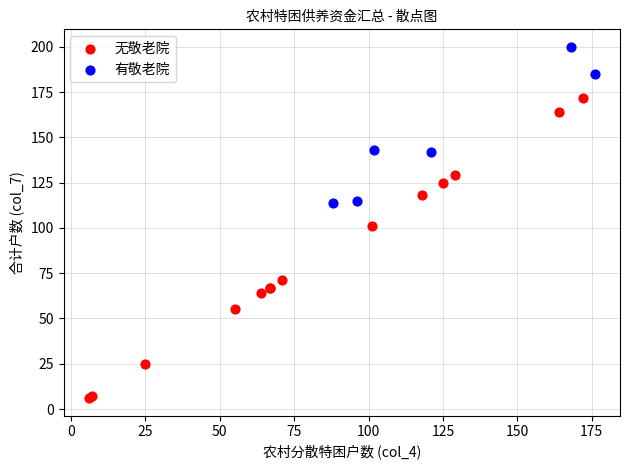

Which series contains the lowest Y value?

无敬老院